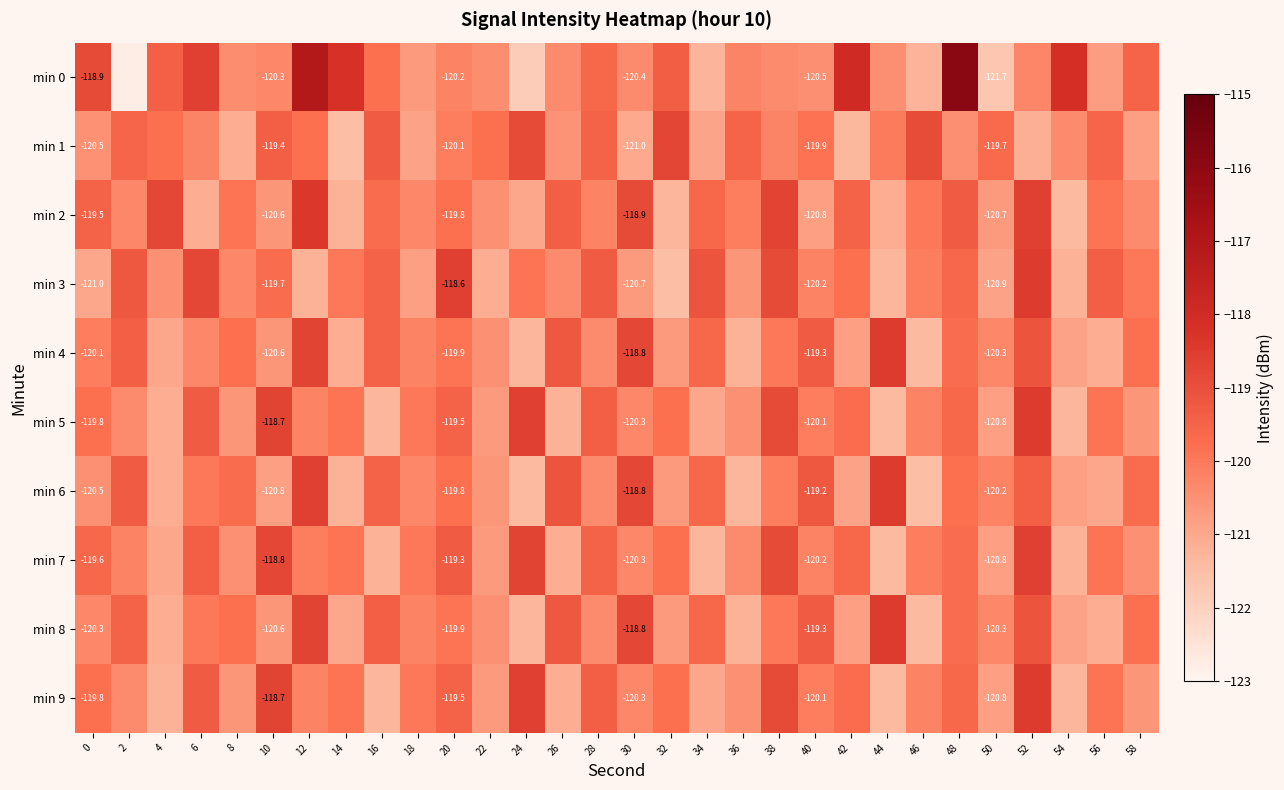

At which category does the chart reach its peak across all series?

48